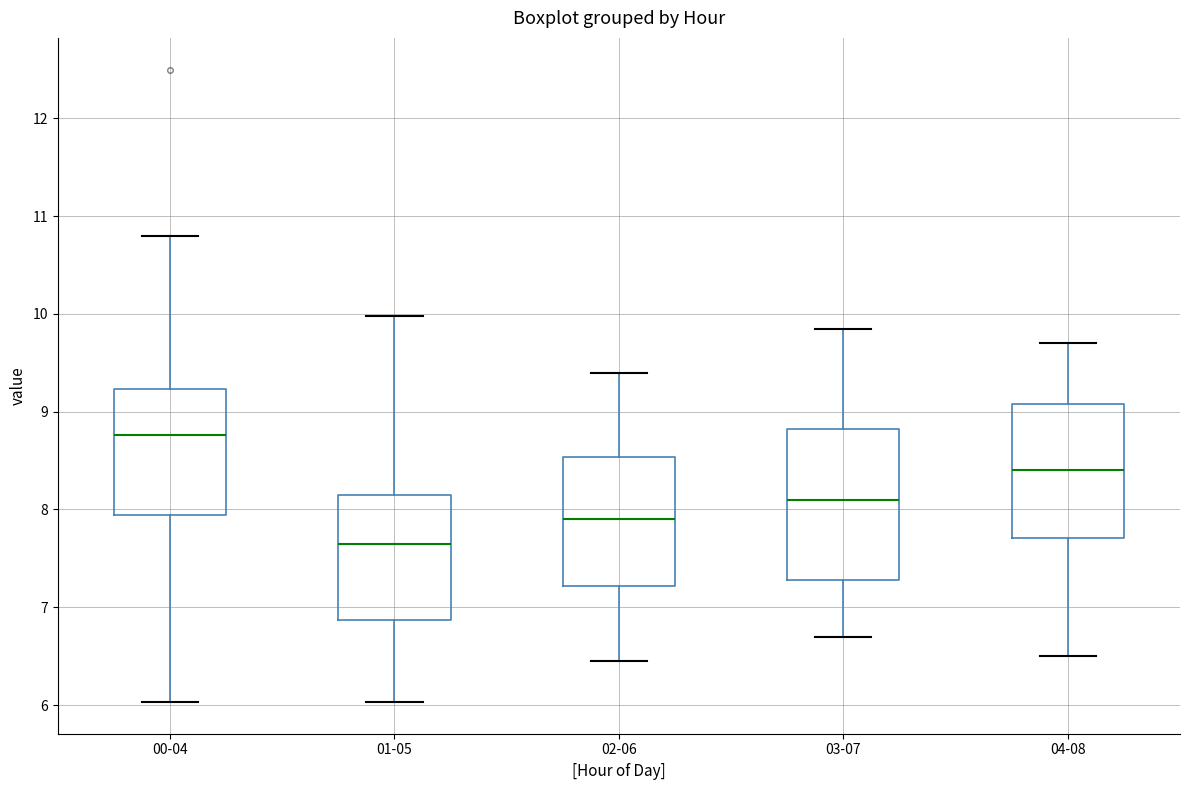

Which box's median line is the highest?

00-04